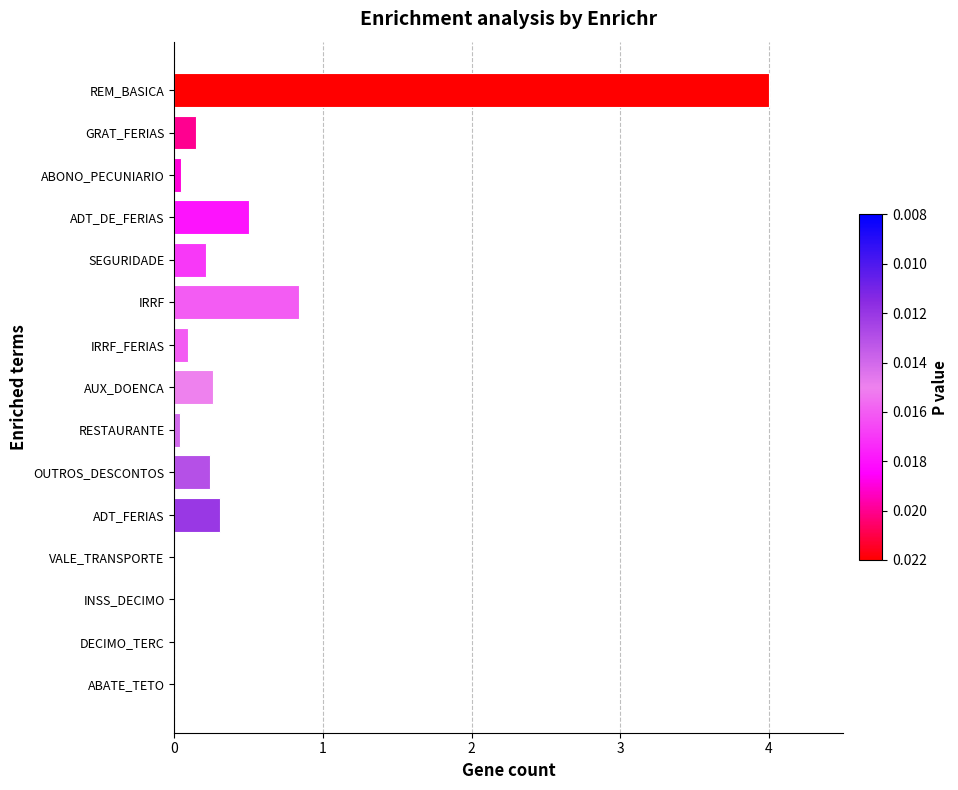

True or false: the data shows 0.0 at ABONO_PECUNIARIO.

True